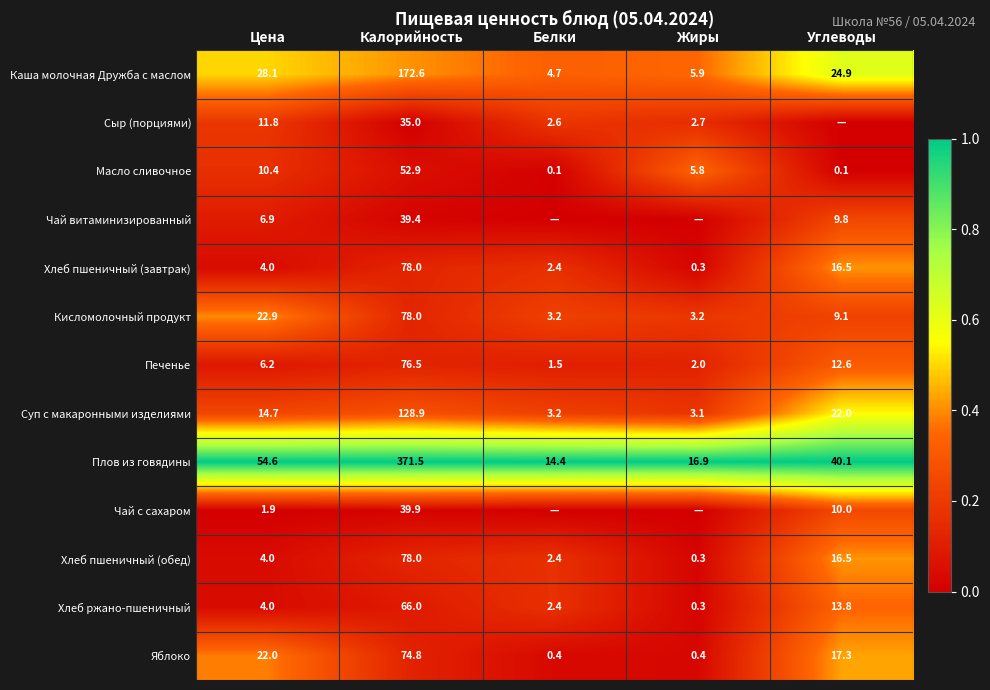

What is the average value of the Хлеб пшеничный (завтрак) series?

20.2